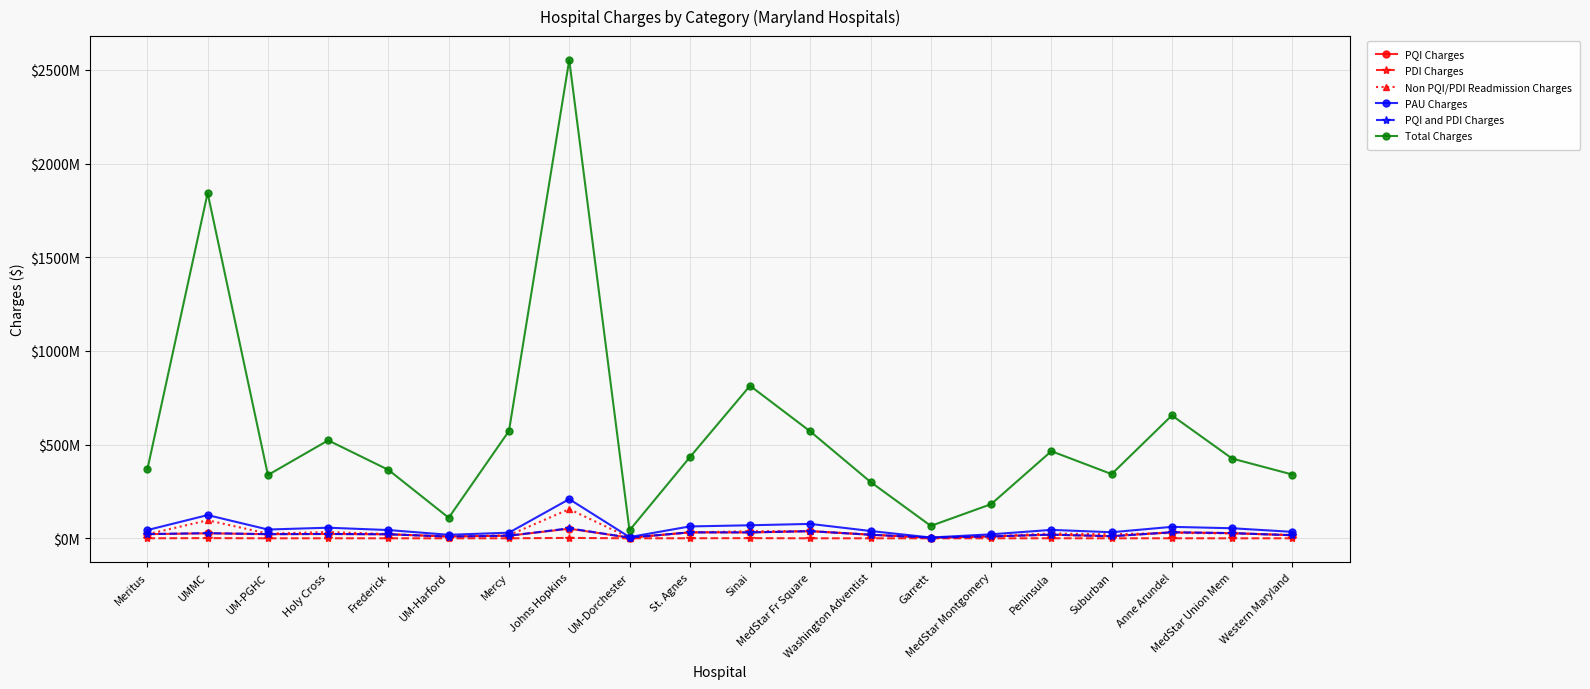

Which series changed the most between Meritus and Peninsula?

Total Charges